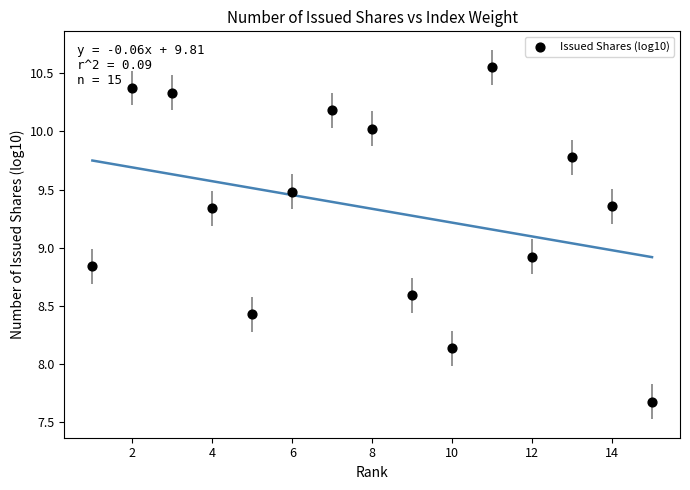

What is the range of X values (max minus min)?

14.0